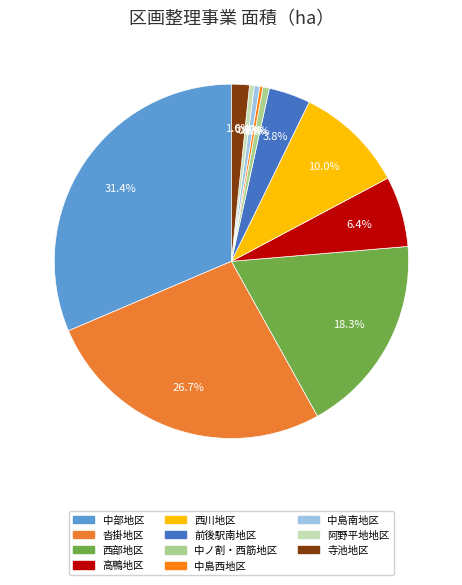

To the nearest percent, what percentage of the pie is 西部地区?

18%